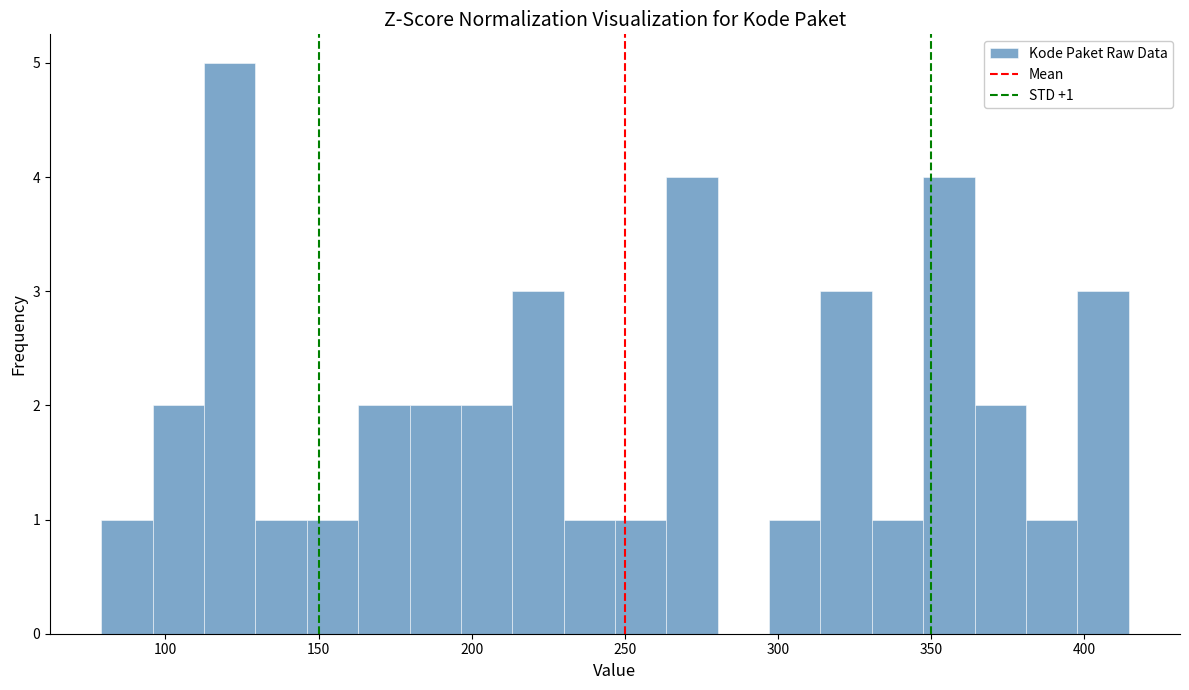

Around what value on the x-axis is the tallest bar? Give the approximate position of its centre, as read against the axis.

120